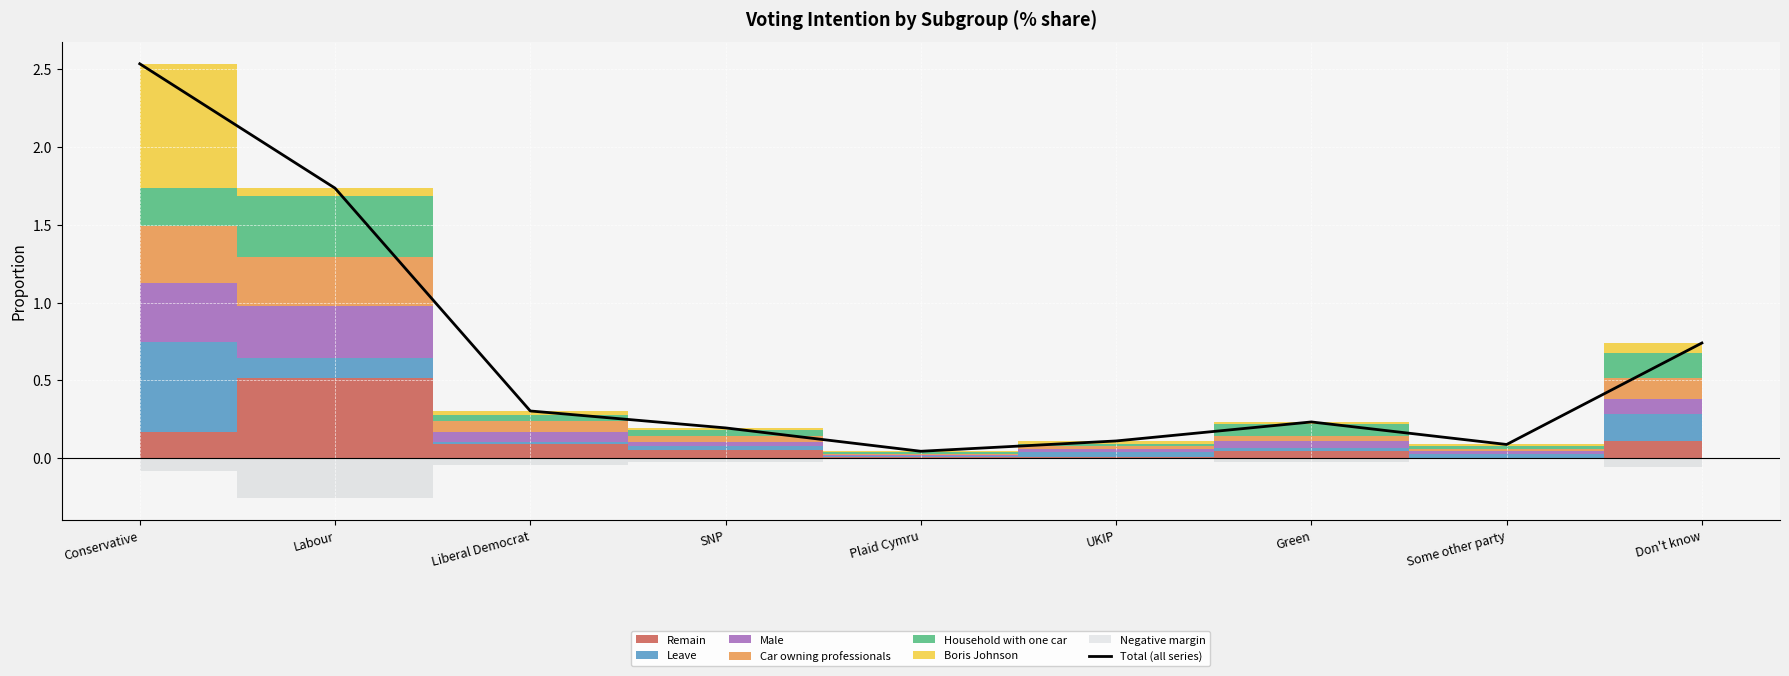

What is the difference between the maximum and minimum values?

2.5